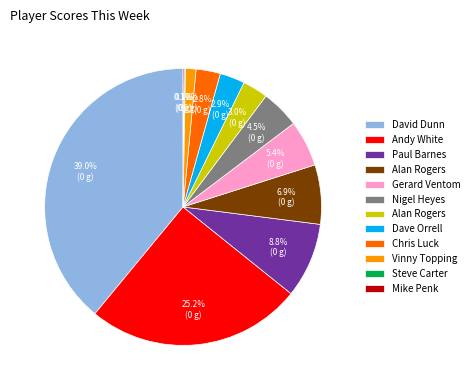

To the nearest percent, what is the average slice percentage?

8%